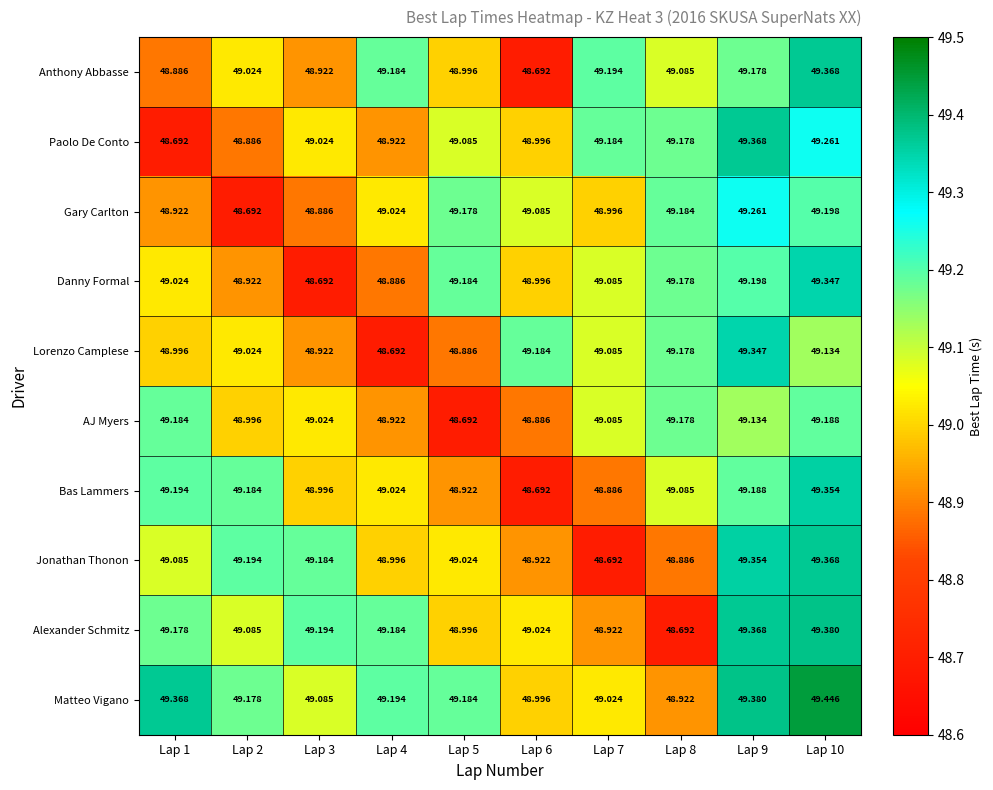

Between Lap 7 and Lap 10, which series saw the biggest shift?

Jonathan Thonon